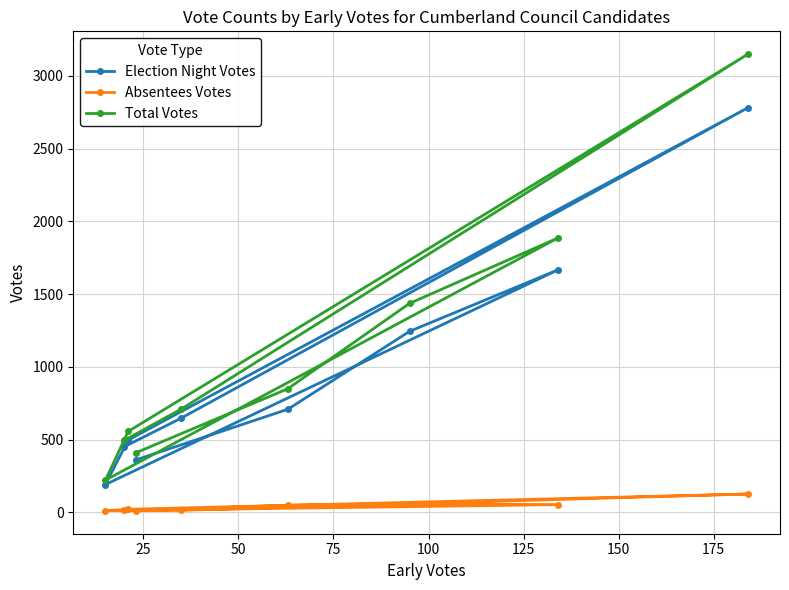

At how many categories does at least one series exceed 900?

3